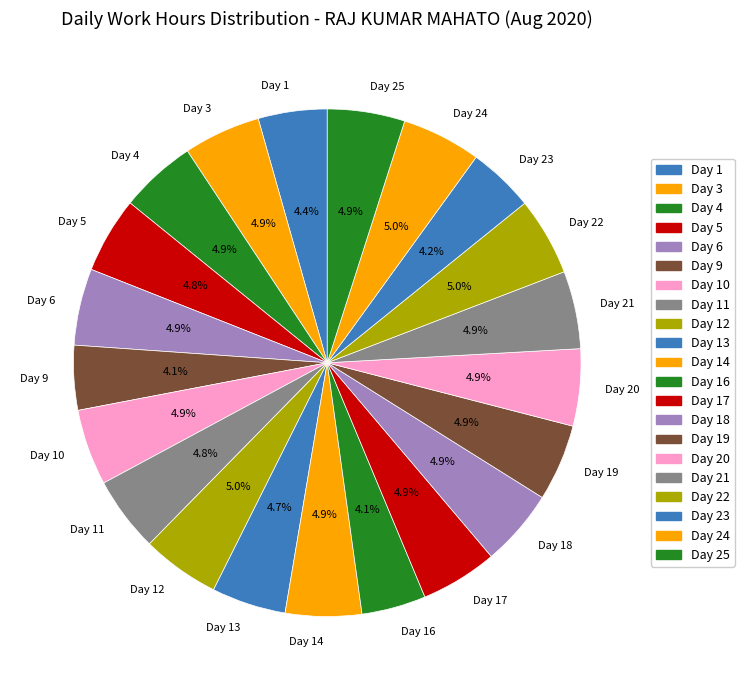

To the nearest percent, what percentage of the pie is Day 25?

5%